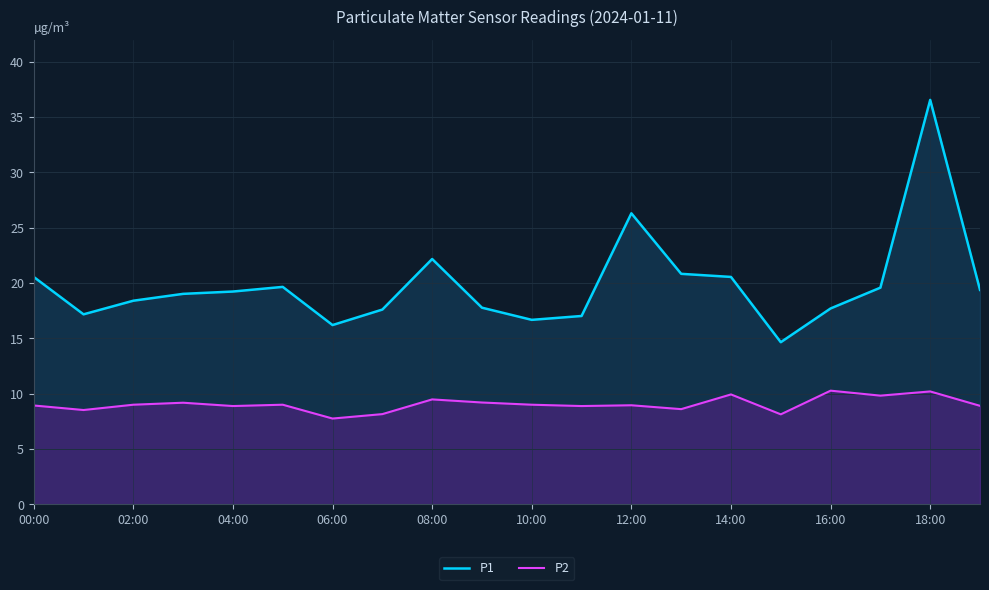

List the series in order of their peak value, lowest first.

P2, P1